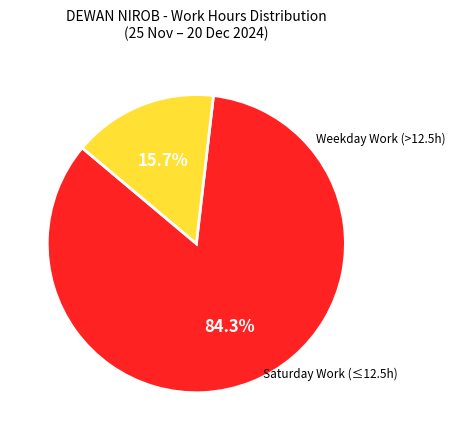

Is there a majority slice in this chart?

Yes